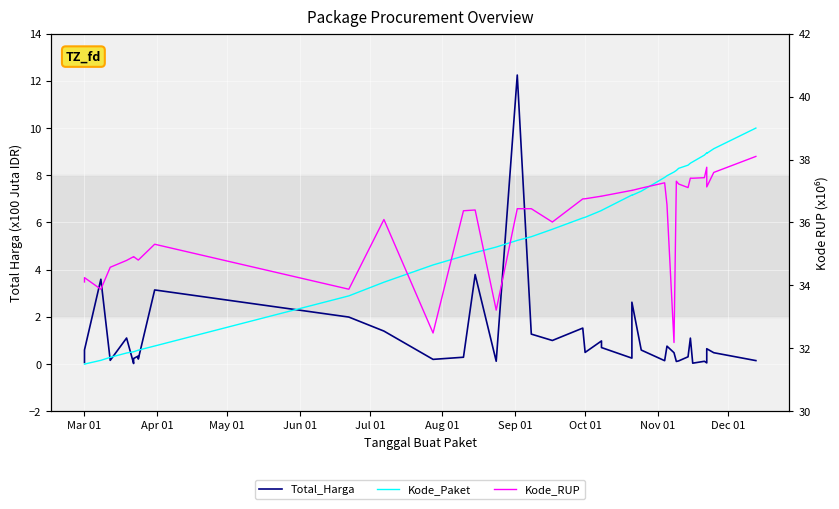

Which series has the largest range (max minus min)?

Total_Harga